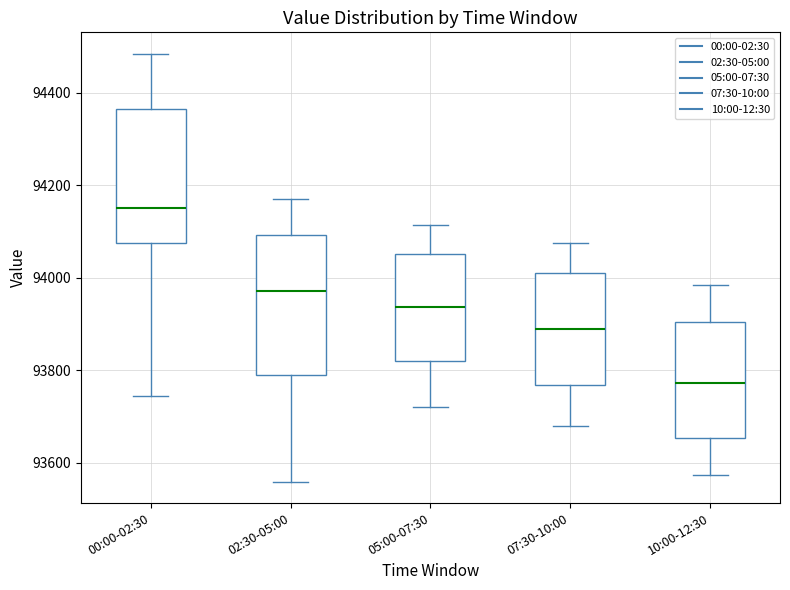

Reading left to right, read every box against the y-axis: the position of its median line, the range the box covers, and the ends of its whiskers. The values are not printed on the chart, so give them approximately, as read against the axis.

00:00-02:30: median 94160, box 94080 to 94360, whiskers 93740 to 94480
02:30-05:00: median 93980, box 93800 to 94100, whiskers 93560 to 94180
05:00-07:30: median 93940, box 93820 to 94060, whiskers 93720 to 94120
07:30-10:00: median 93900, box 93760 to 94020, whiskers 93680 to 94080
10:00-12:30: median 93780, box 93660 to 93900, whiskers 93580 to 93980